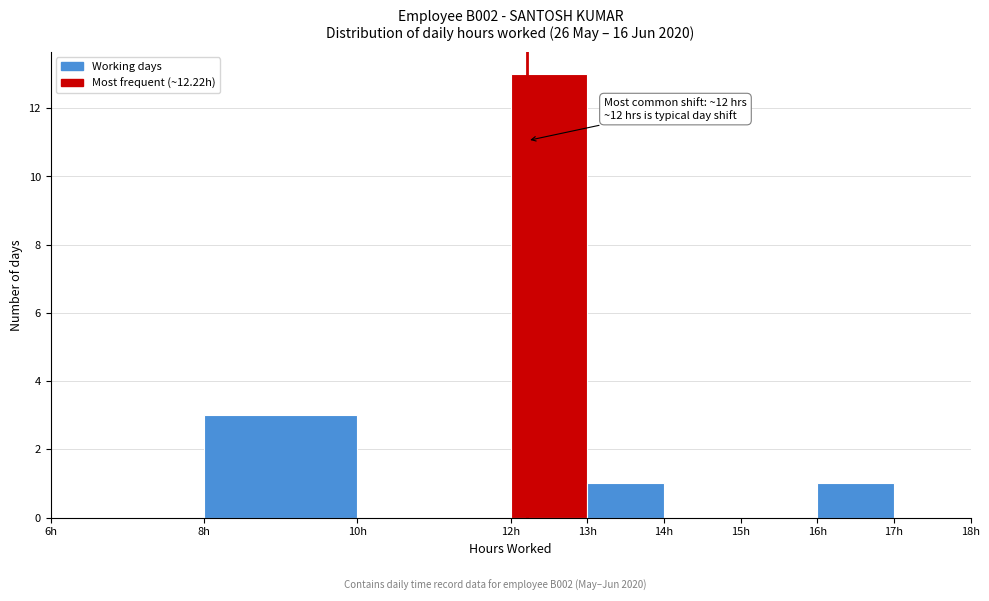

Over which range of the x-axis is the bar tallest?

12 to 13